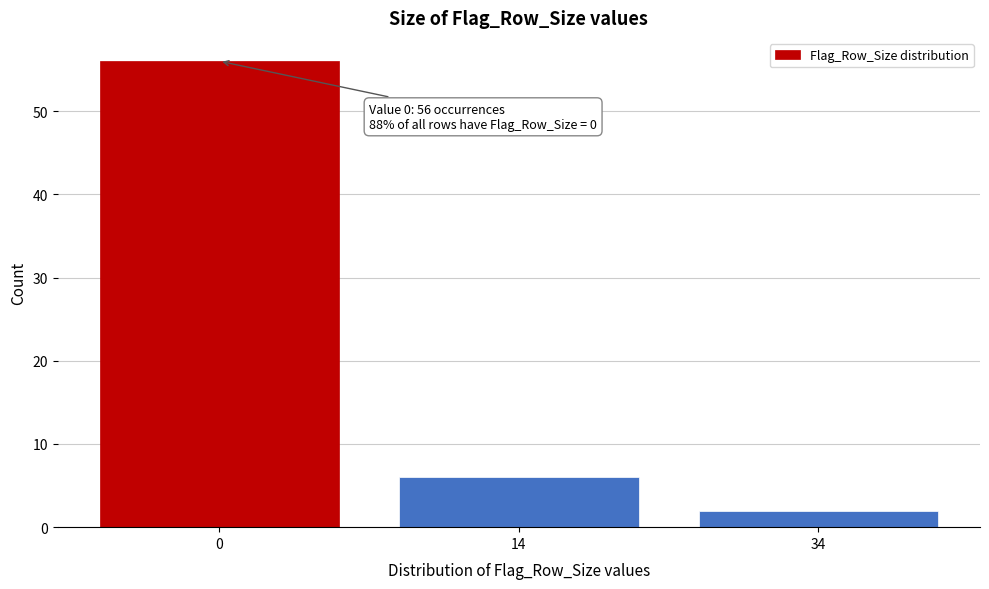

Reading left to right, extract all data points from this chart.

0=56	14=6	34=2